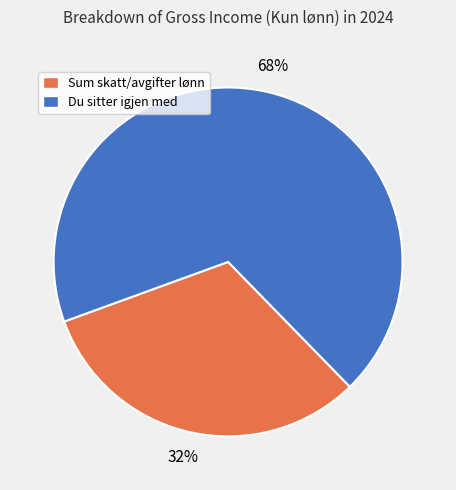

How many segments does this pie chart have?

2